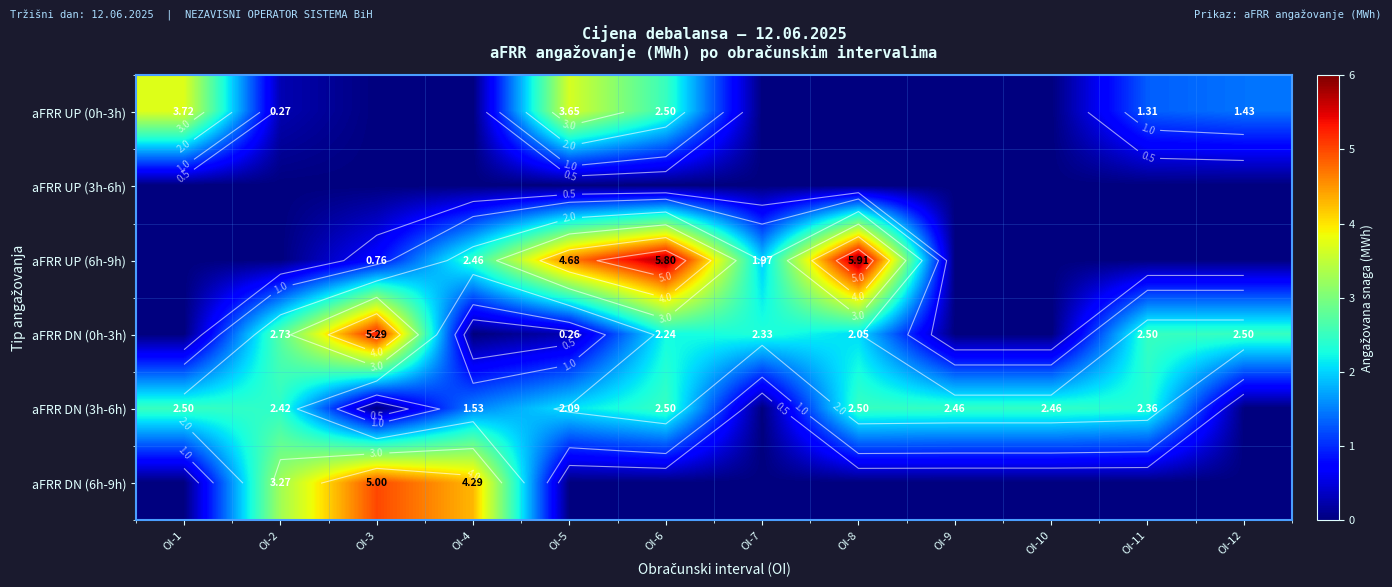

What is the difference between the maximum and minimum values in the aFRR UP (6h-9h) series?

5.9